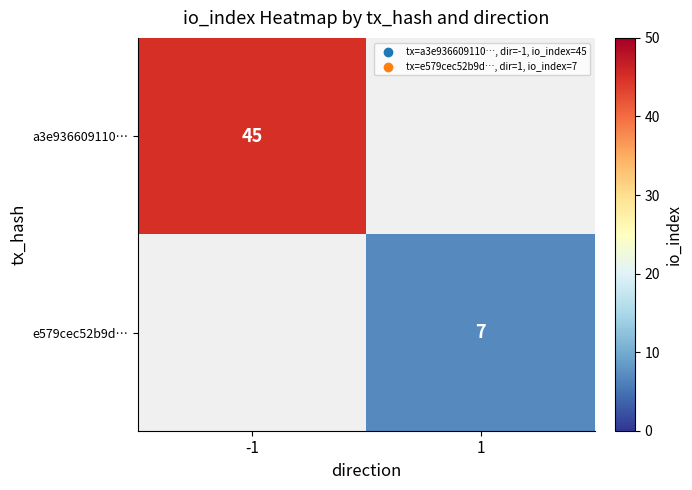

The value of e579cec52b9d… at 1 is 7. True or false?

True